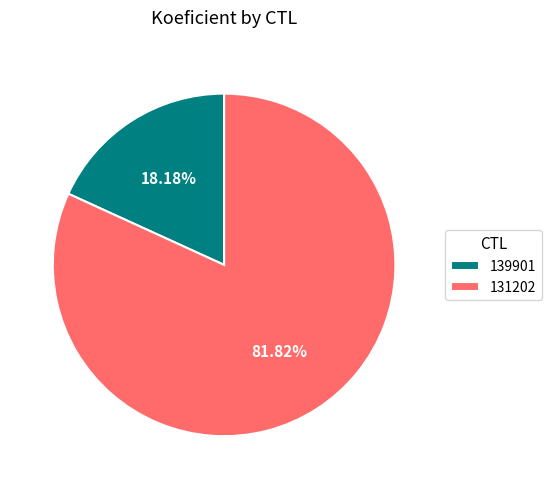

Is there a majority slice in this chart?

Yes